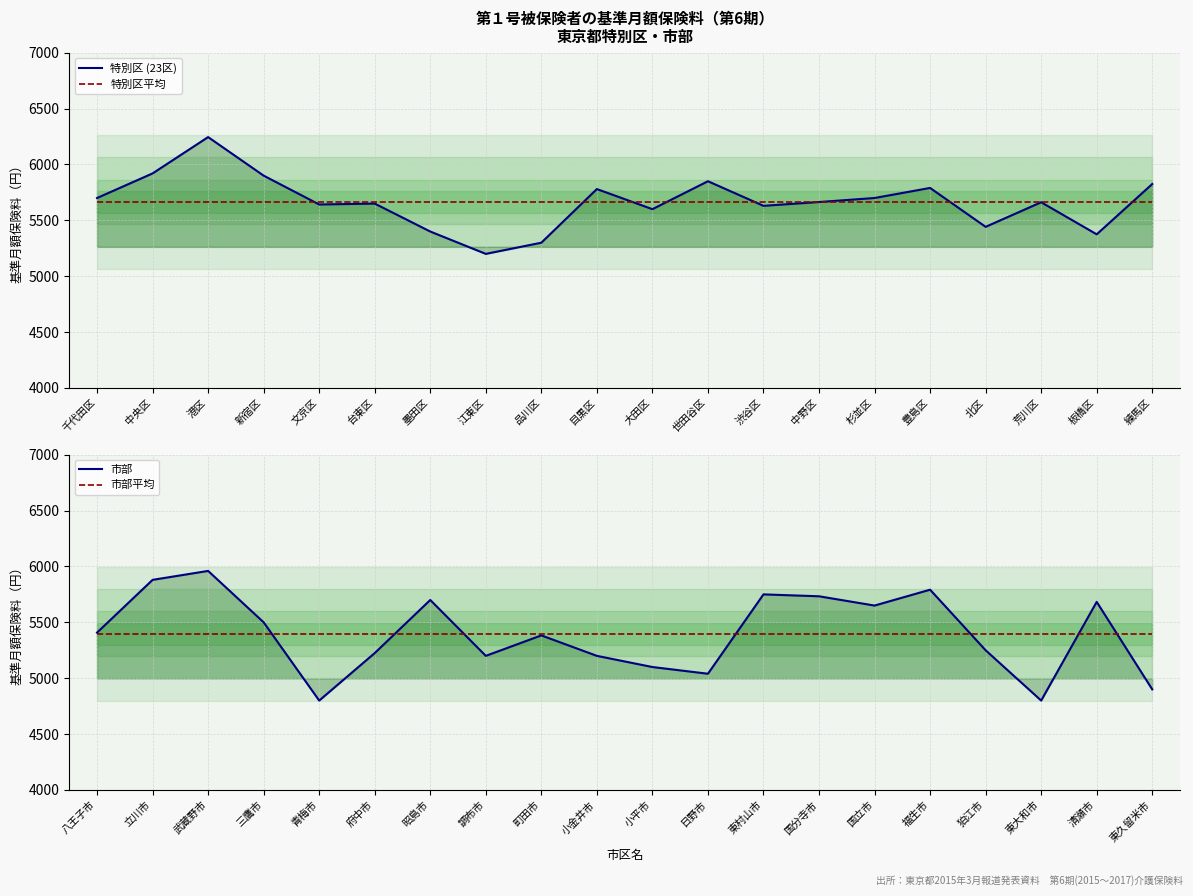

Is this an area chart (filled region under the line)?

No